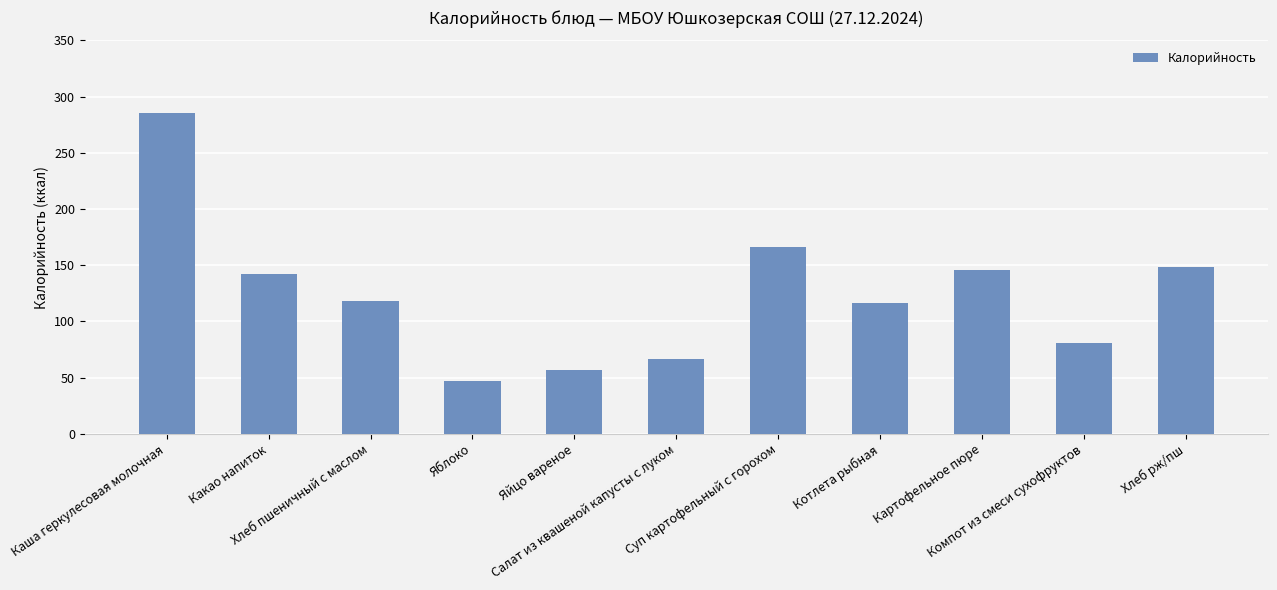

Between Каша геркулесовая молочная and Хлеб пшеничный с маслом, which is larger?

Каша геркулесовая молочная